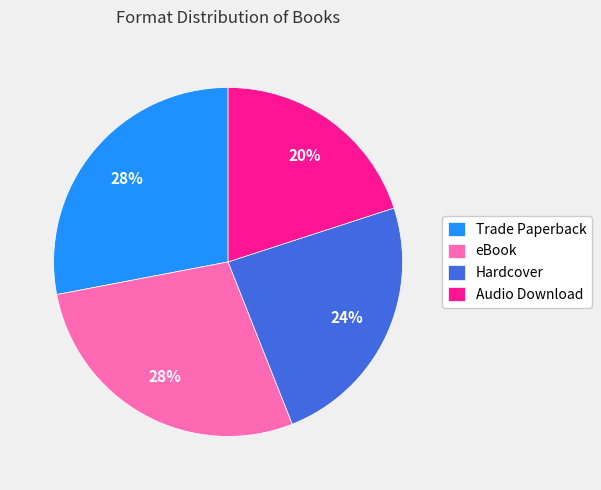

Between Hardcover and eBook, which is larger?

eBook